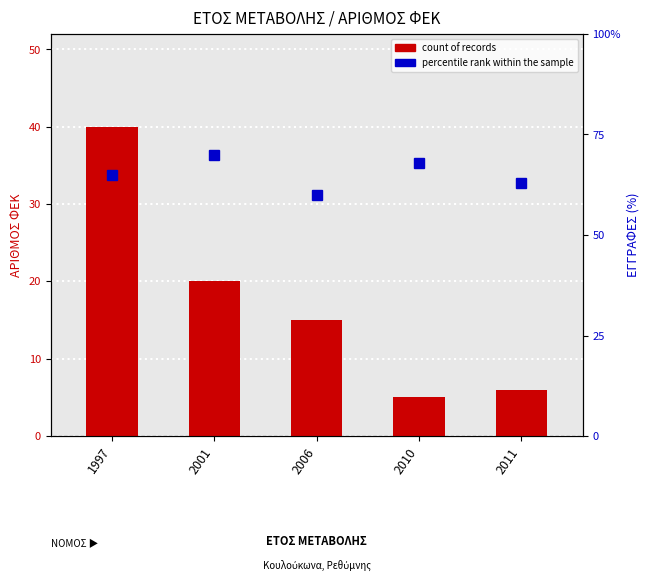

What is the greatest value displayed?

70